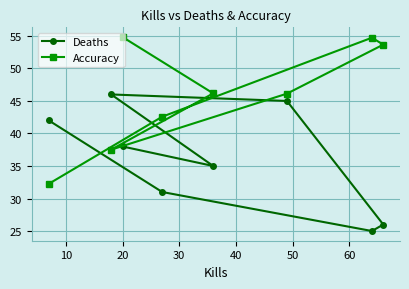

Which series has the largest total across all categories?

Accuracy